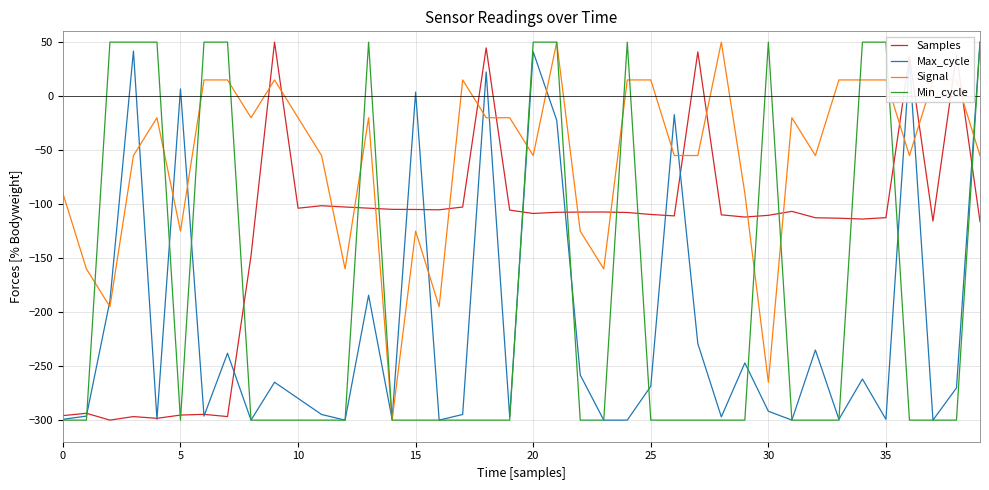

True or false: Max_cycle and Min_cycle intersect in this chart.

True